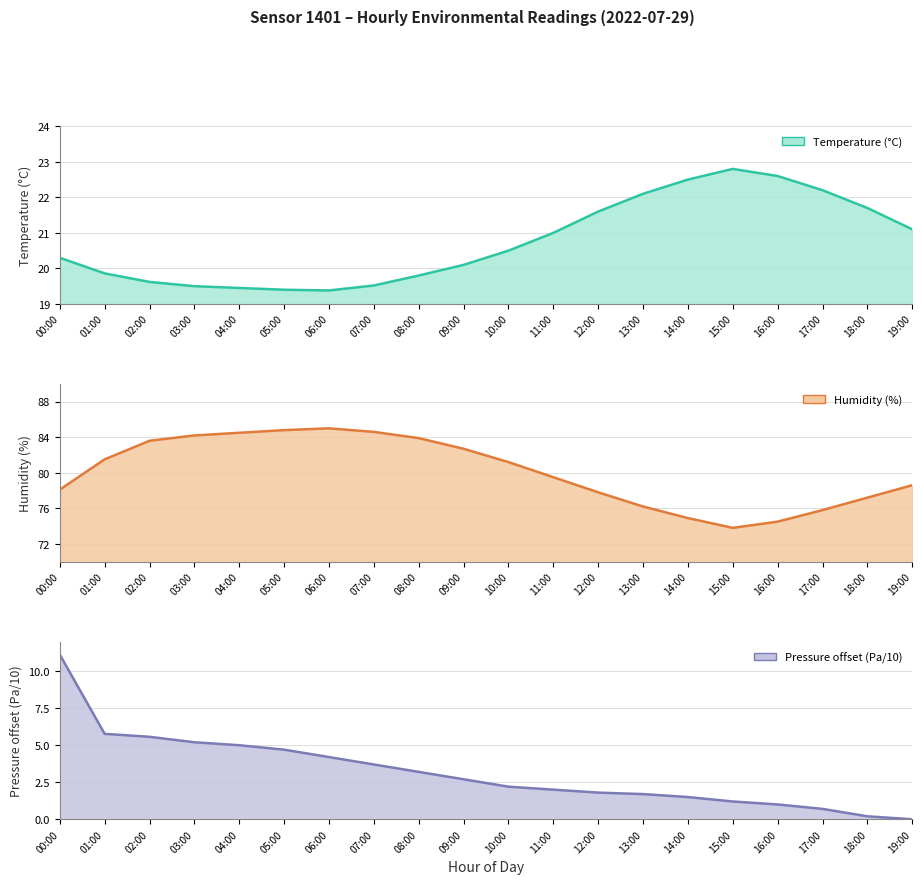

What is the label of the 13th point from the left?

12:00